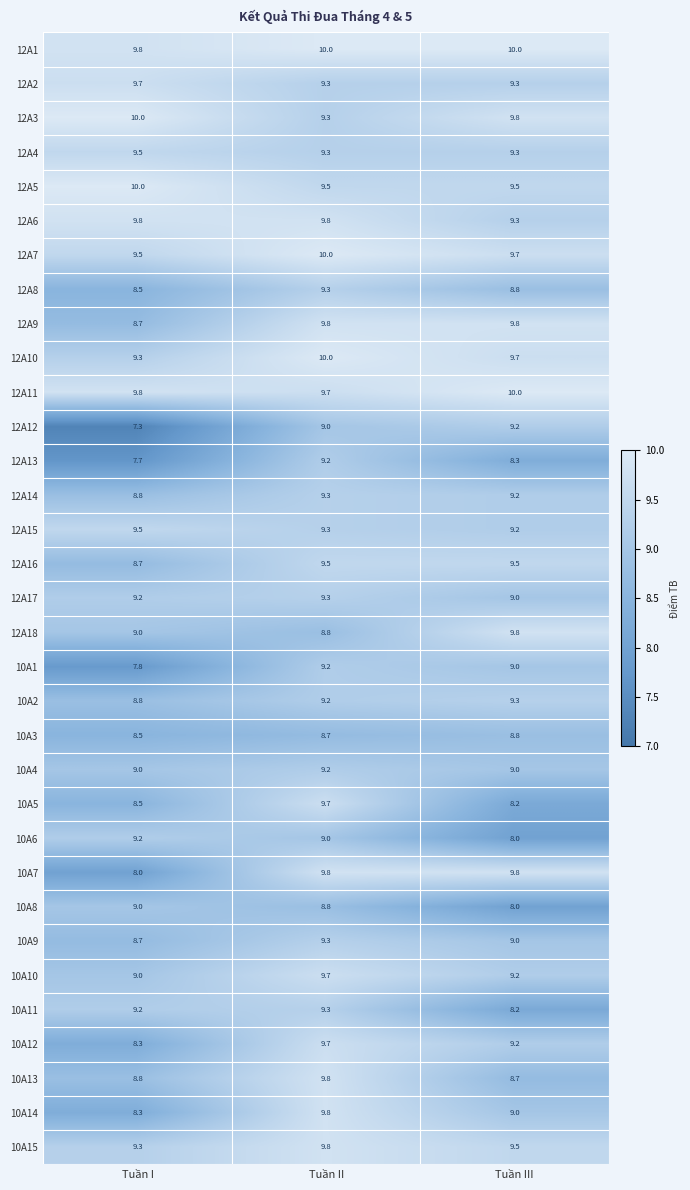

Where is 12A13 nearest to the value 8?

Tuần I